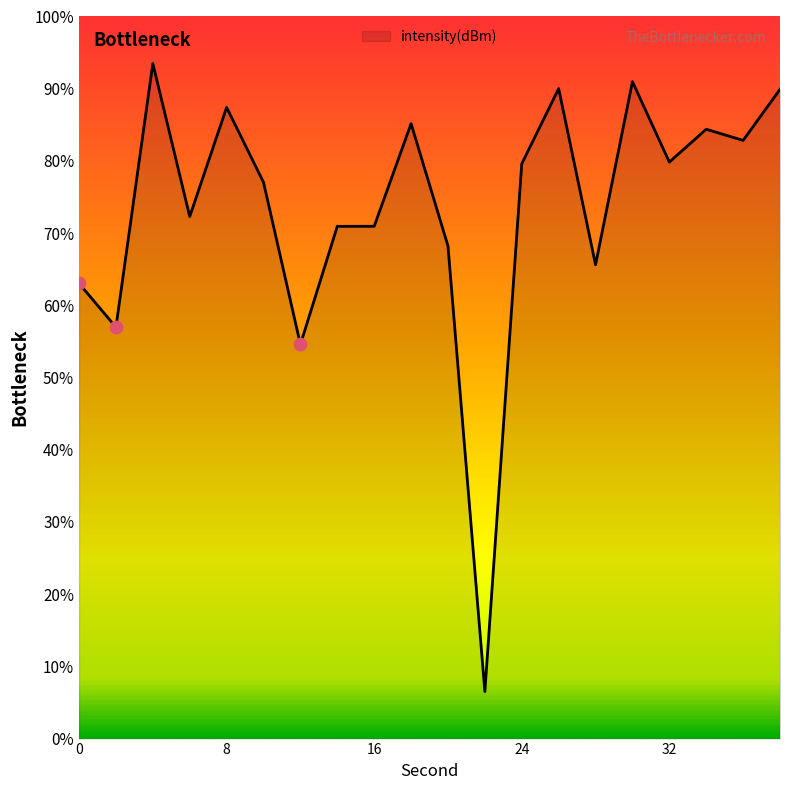

Between 14 and 32, which is larger?

32